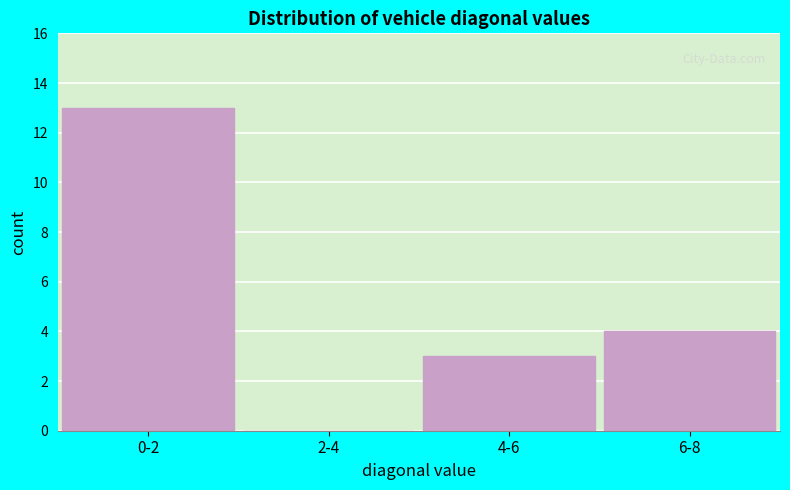

Reading left to right, list all the values displayed in this chart.

0-2=13	2-4=0	4-6=3	6-8=4